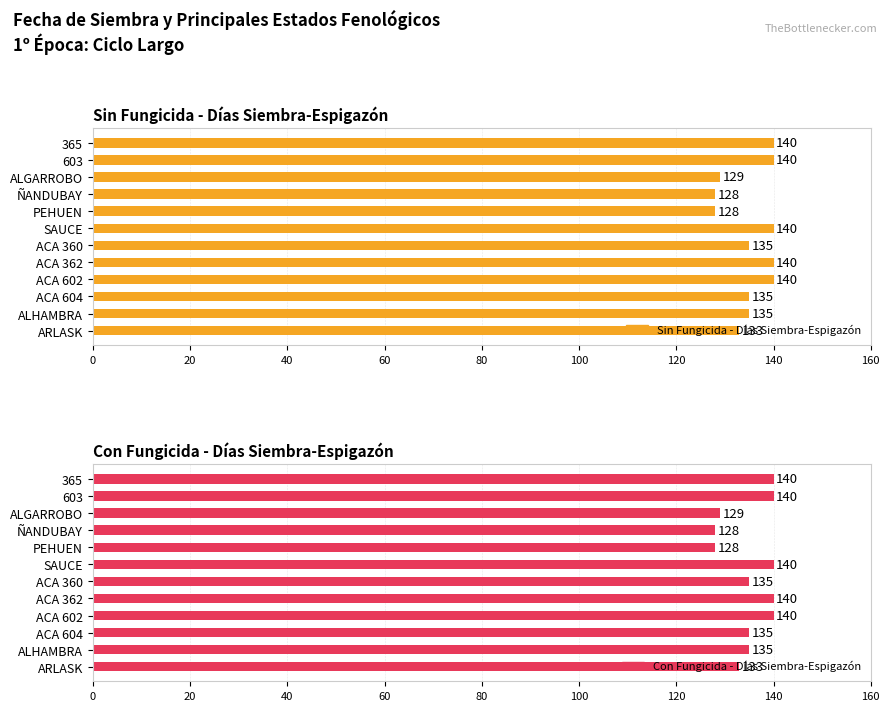

What is the average value of the Con Fungicida - Días Siembra-Espigazón series?

135